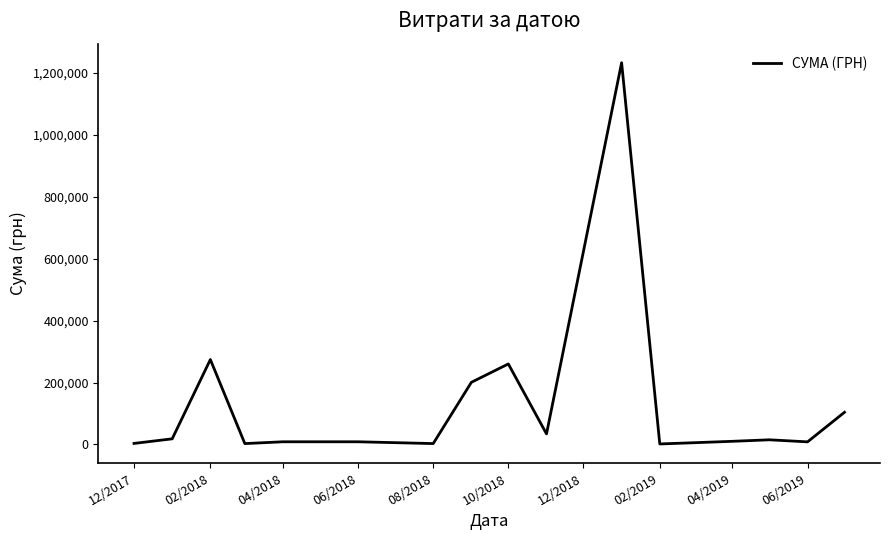

How many values are below 15142?

8